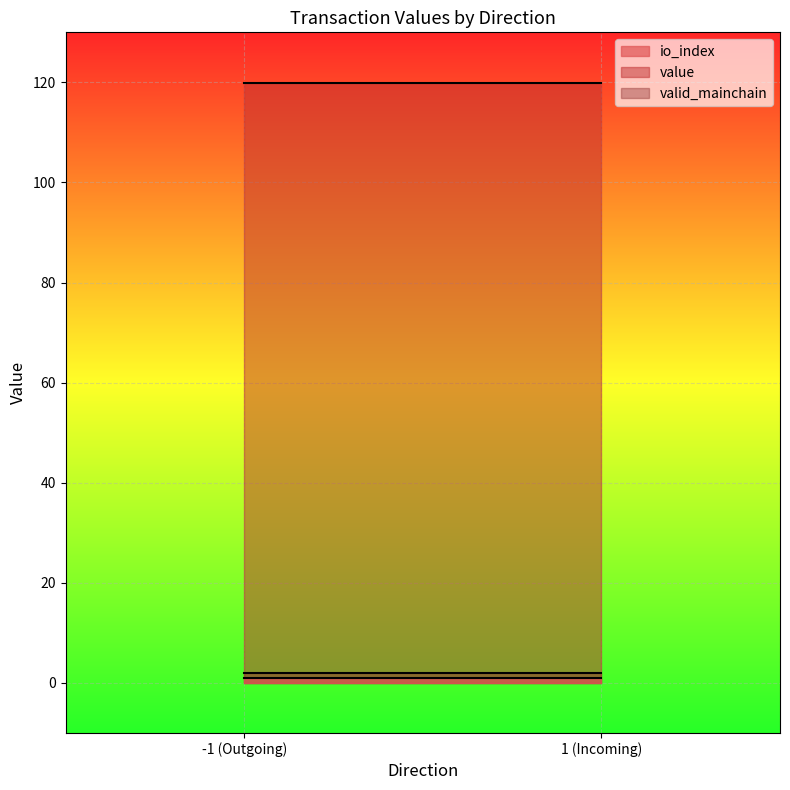

Which category has the highest value in the io_index series?

-1_1